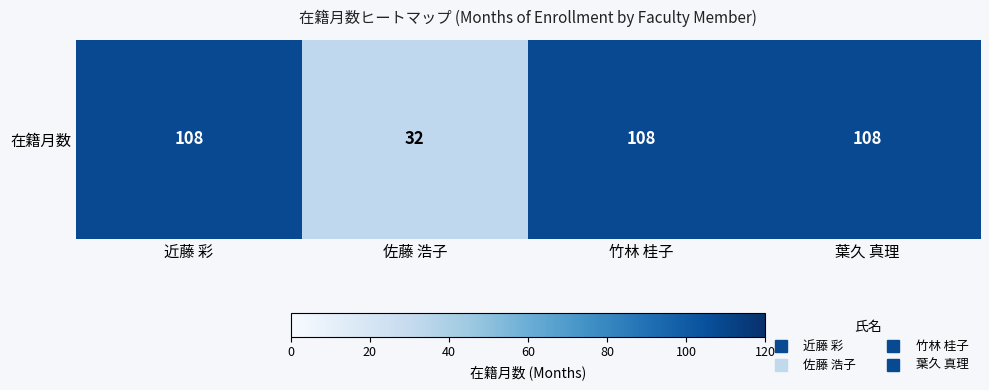

Reading left to right, list all the values displayed in this chart.

近藤 彩=108	佐藤 浩子=32	竹林 桂子=108	葉久 真理=108